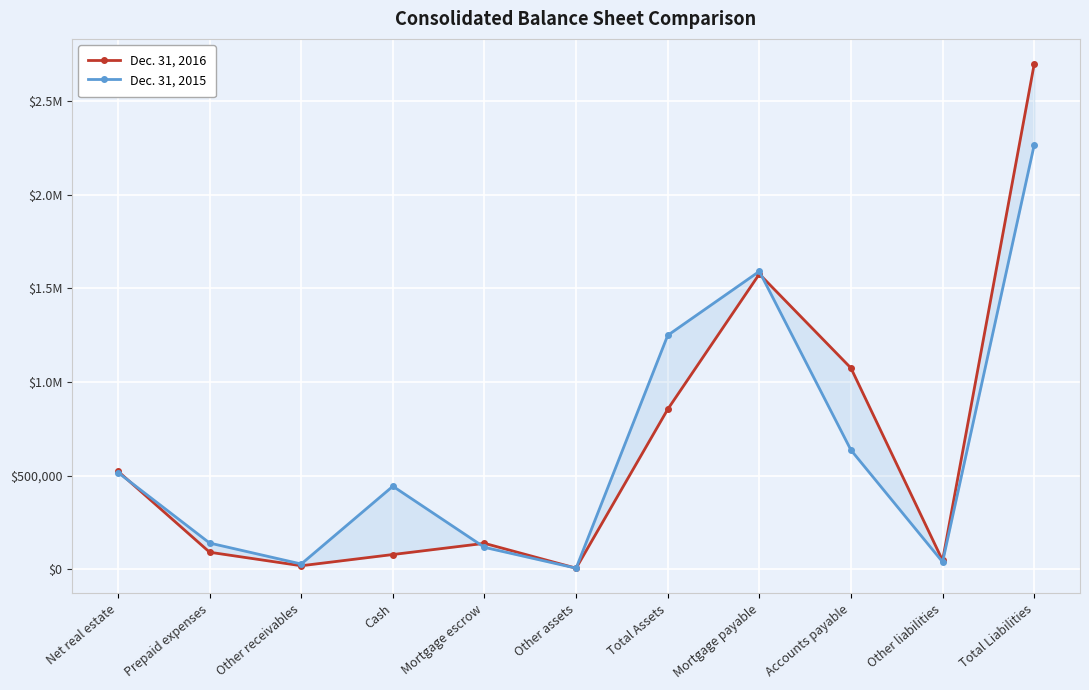

What is the minimum value for Dec. 31, 2016?

5492